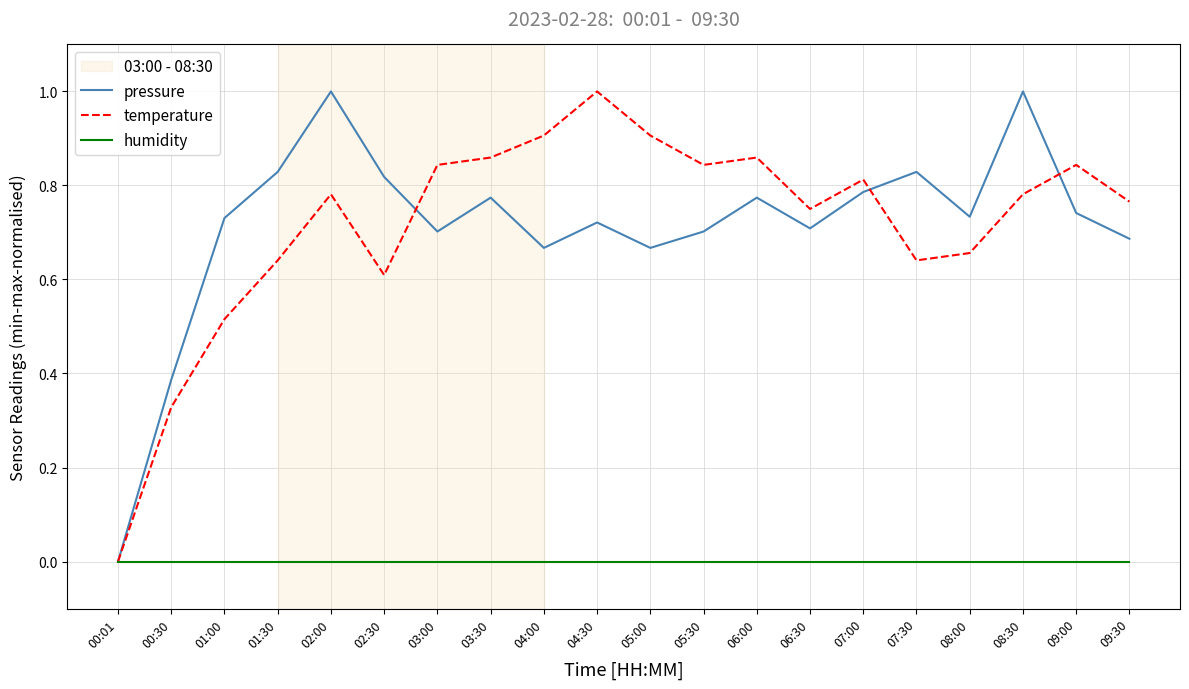

Between 03:30 and 06:30, which series saw the biggest shift?

temperature